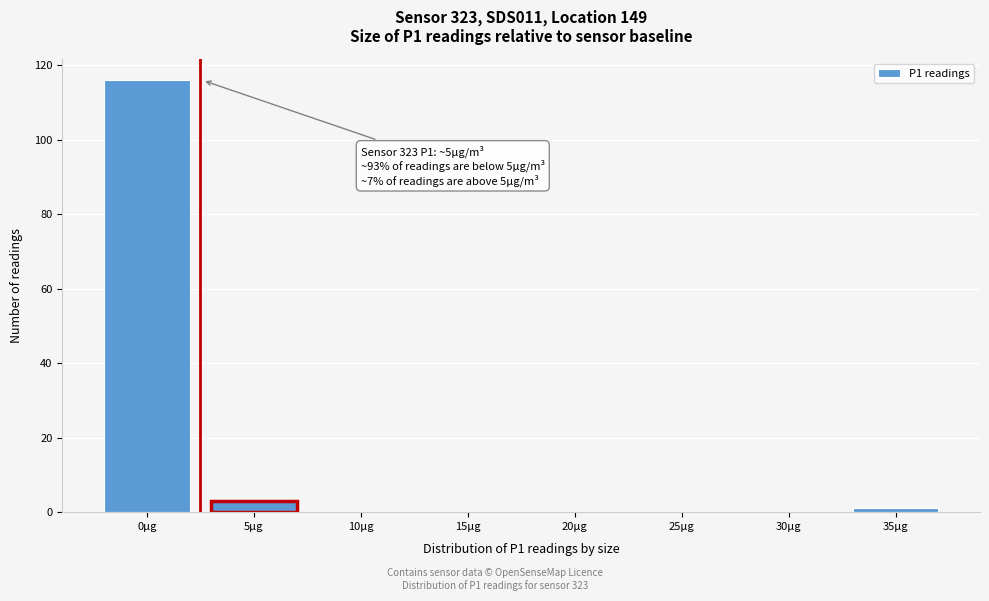

Reading left to right, list all the values displayed in this chart.

0μg=116	5μg=3	10μg=0	15μg=0	20μg=0	25μg=0	30μg=0	35μg=1